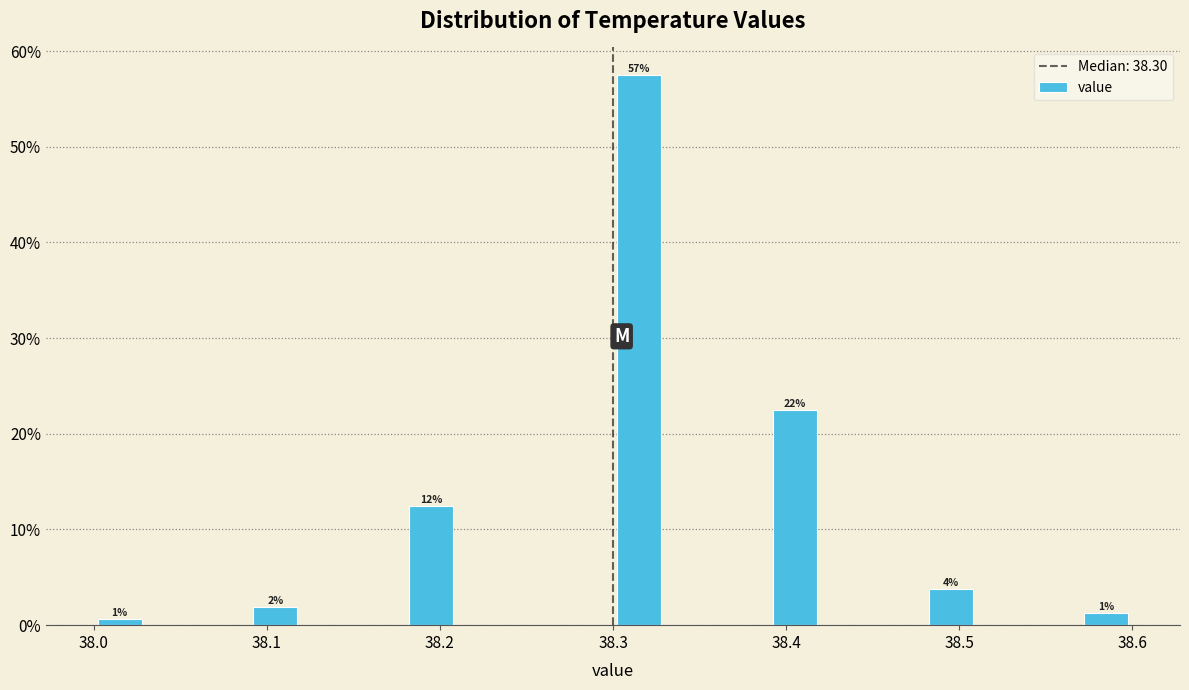

Read against the x-axis, roughly where is the centre of the tallest bar?

38.32